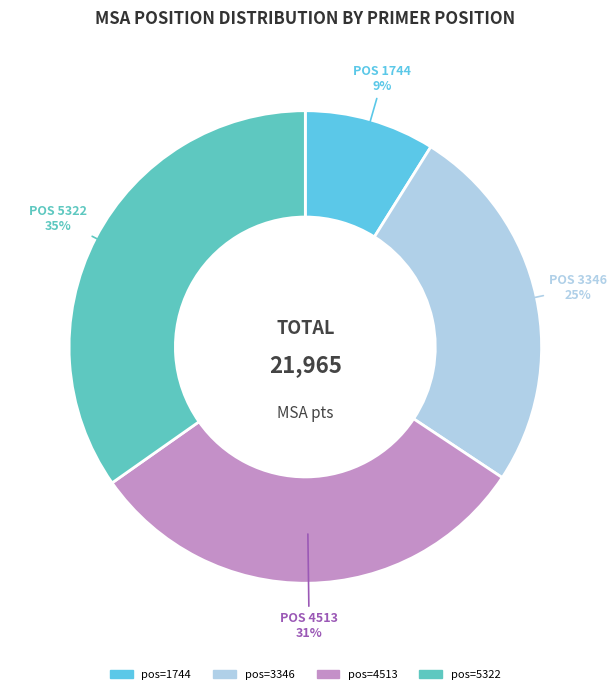

Which category has the biggest portion of the pie?

pos=5322